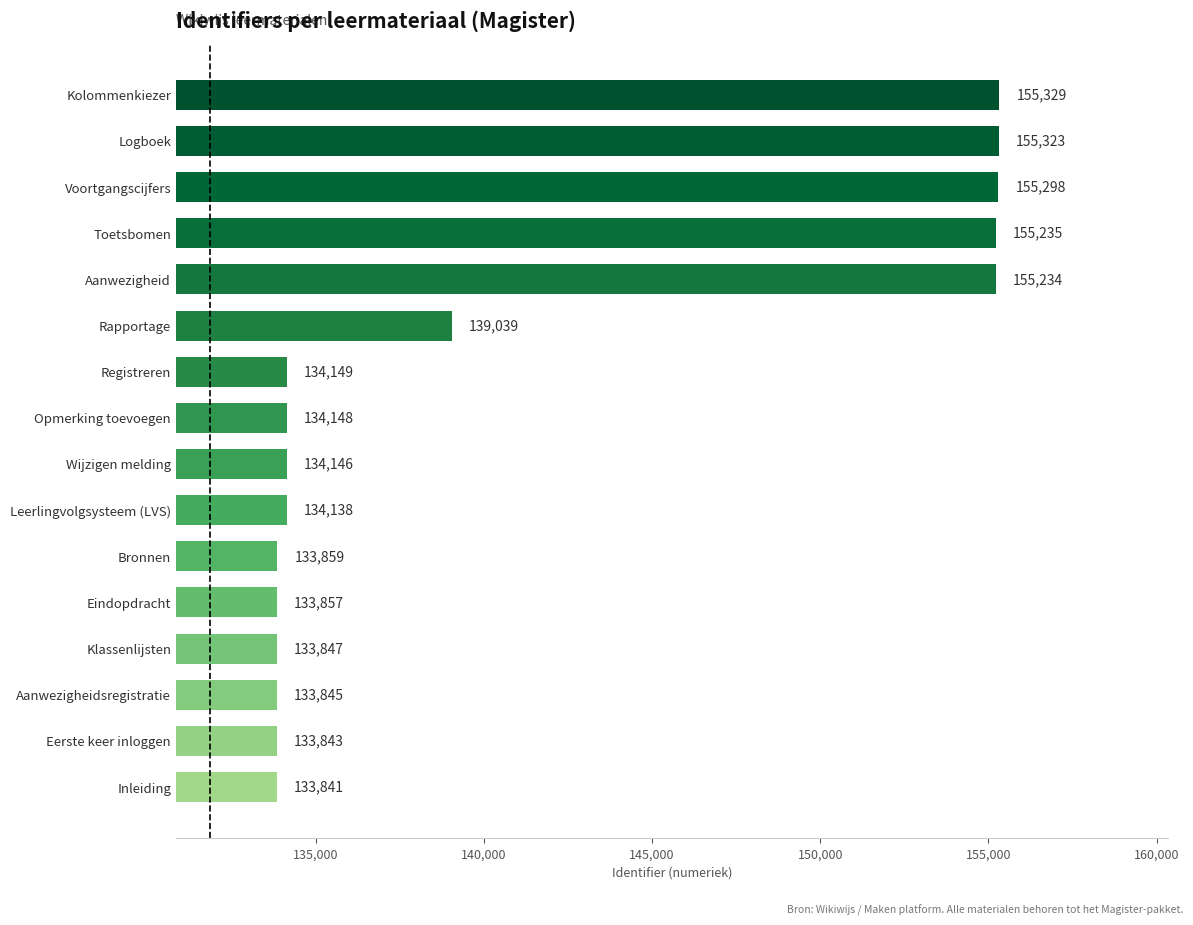

What is the difference between the values at Eerste keer inloggen and Leerlingvolgsysteem (LVS)?

295